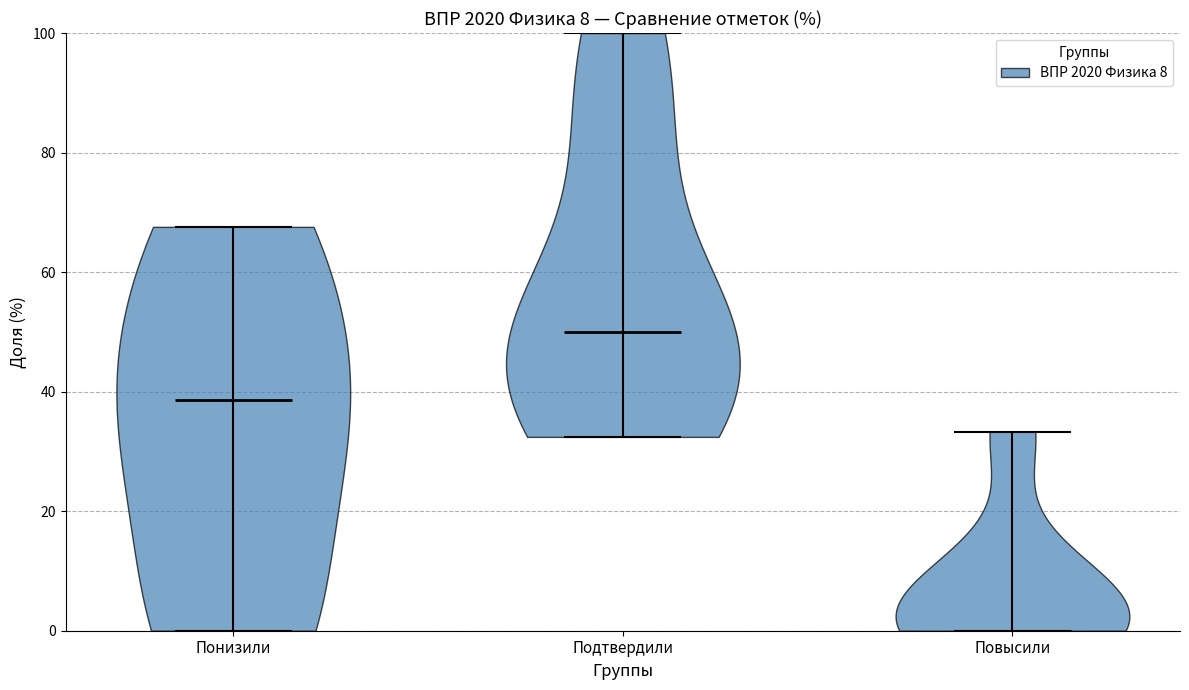

What is the lowest point the violin for Подтвердили reaches on the y-axis? The values are not printed on the chart, so give them approximately, as read against the axis.

32